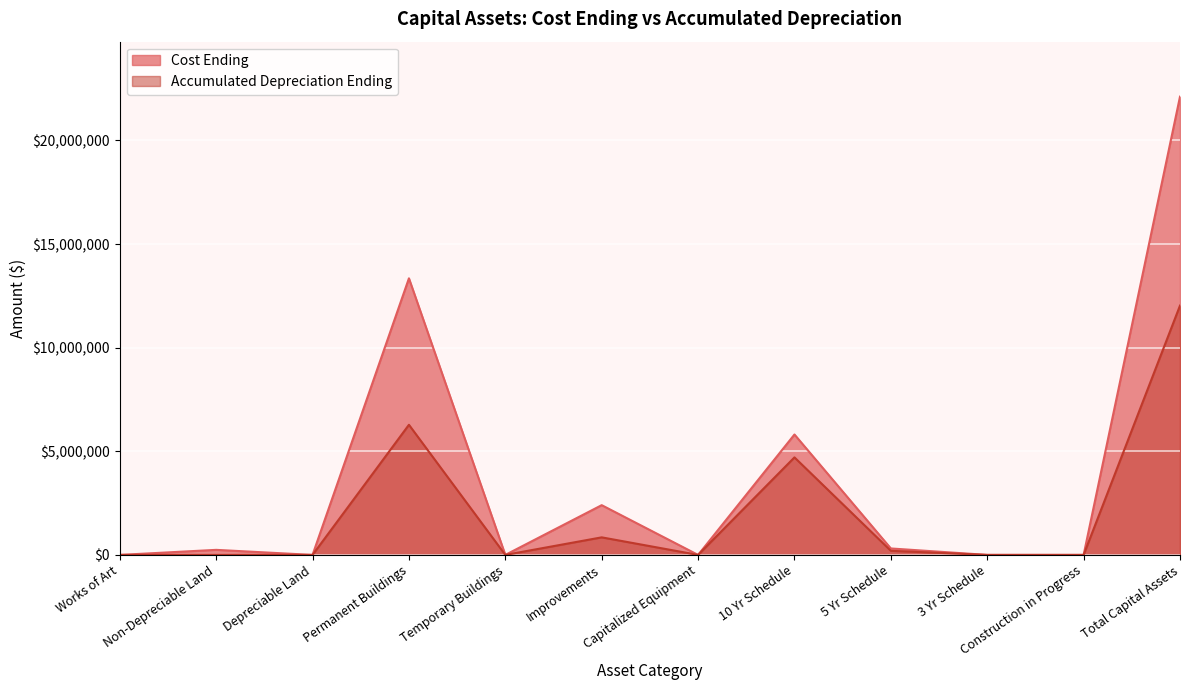

Between Non-Depreciable Land and Depreciable Land, which is larger?

Non-Depreciable Land